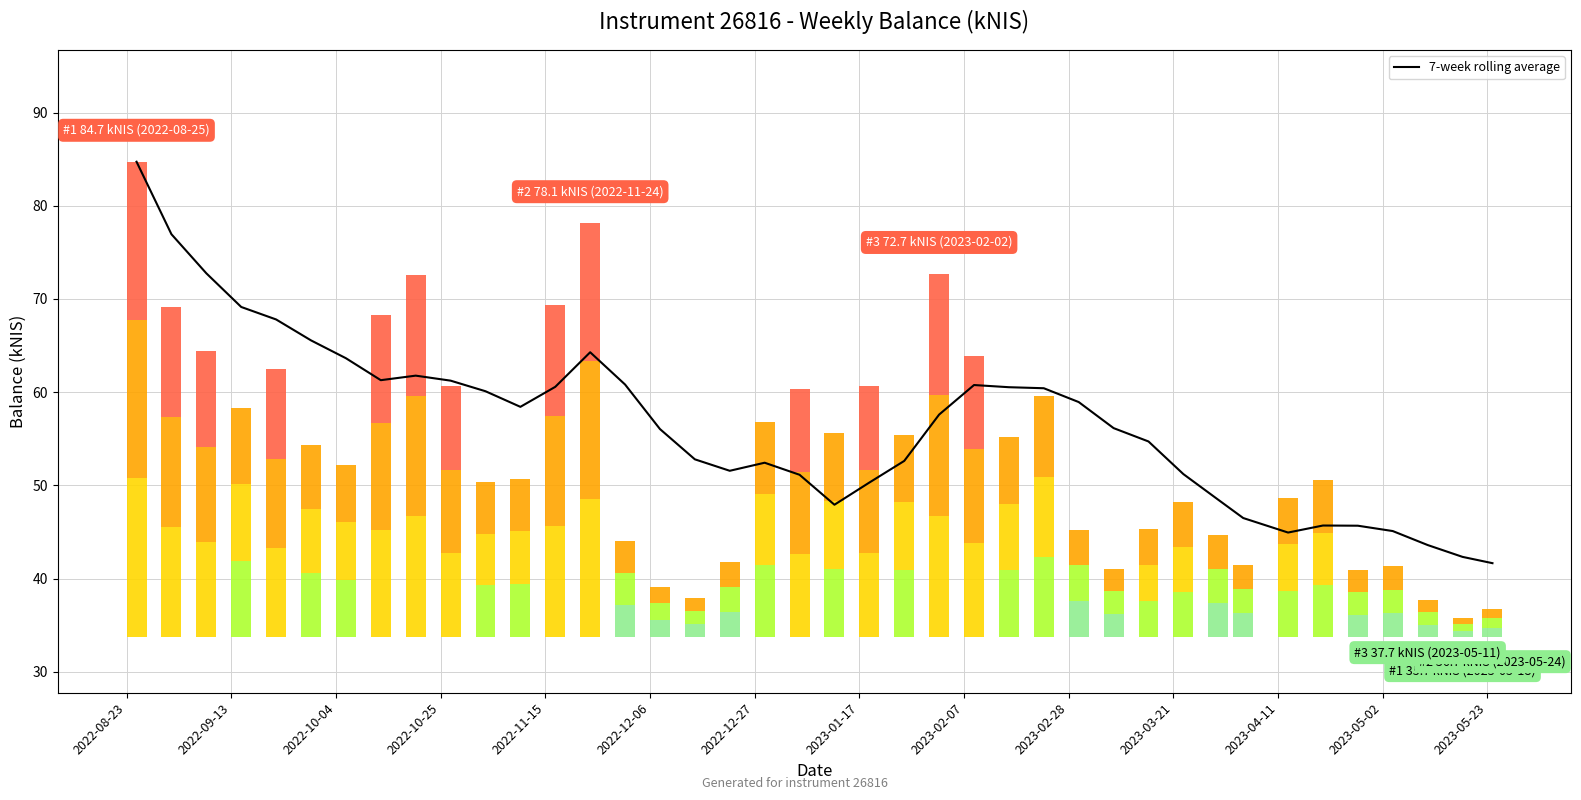

What is the maximum value for 7-week rolling average?

84.7